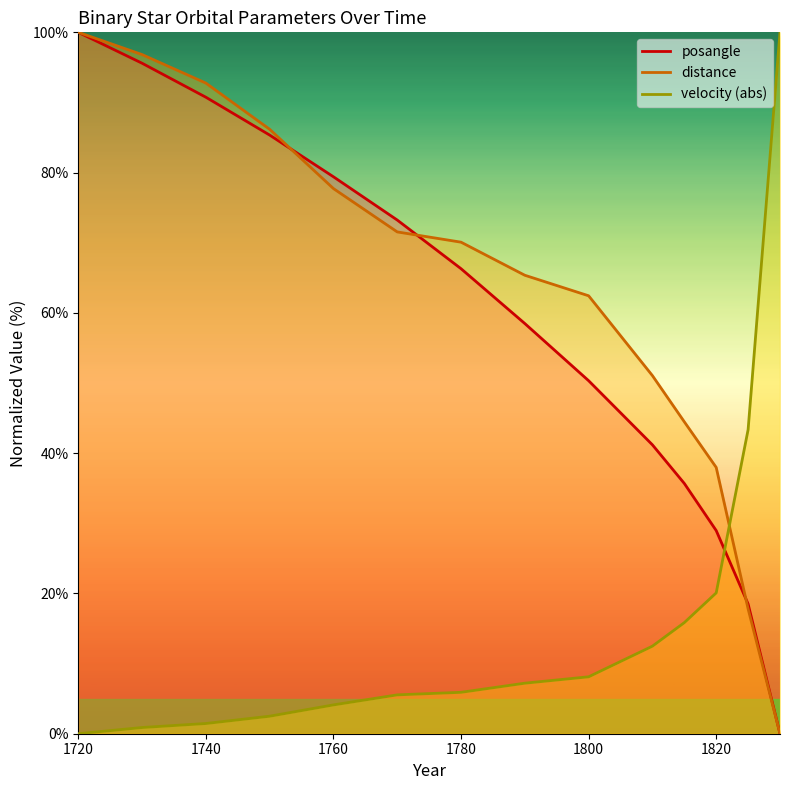

At which label is posangle closest to 50?

1800